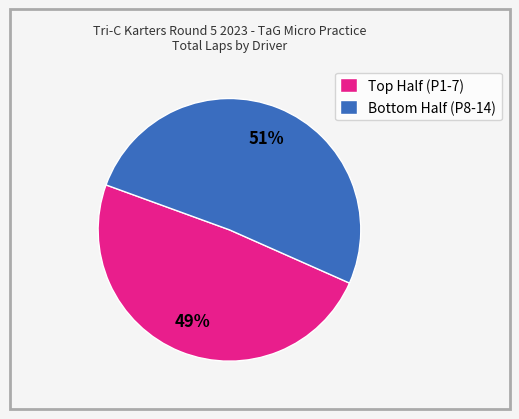

How many segments does this pie chart have?

2